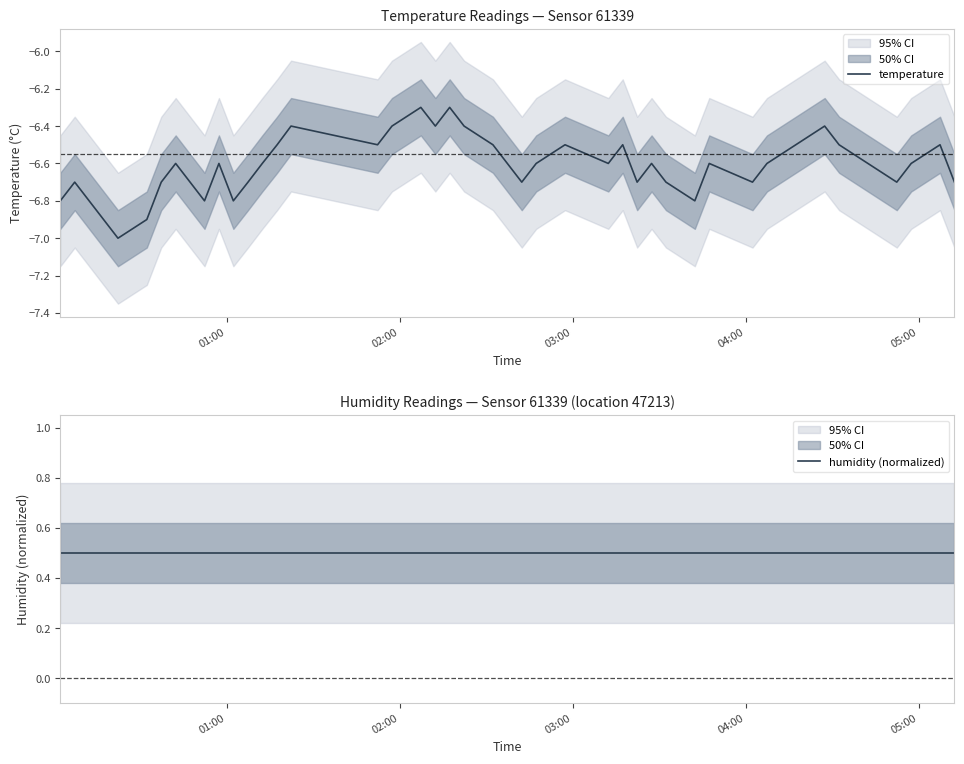

List the series in order of their peak value, lowest first.

temperature, humidity (normalized)